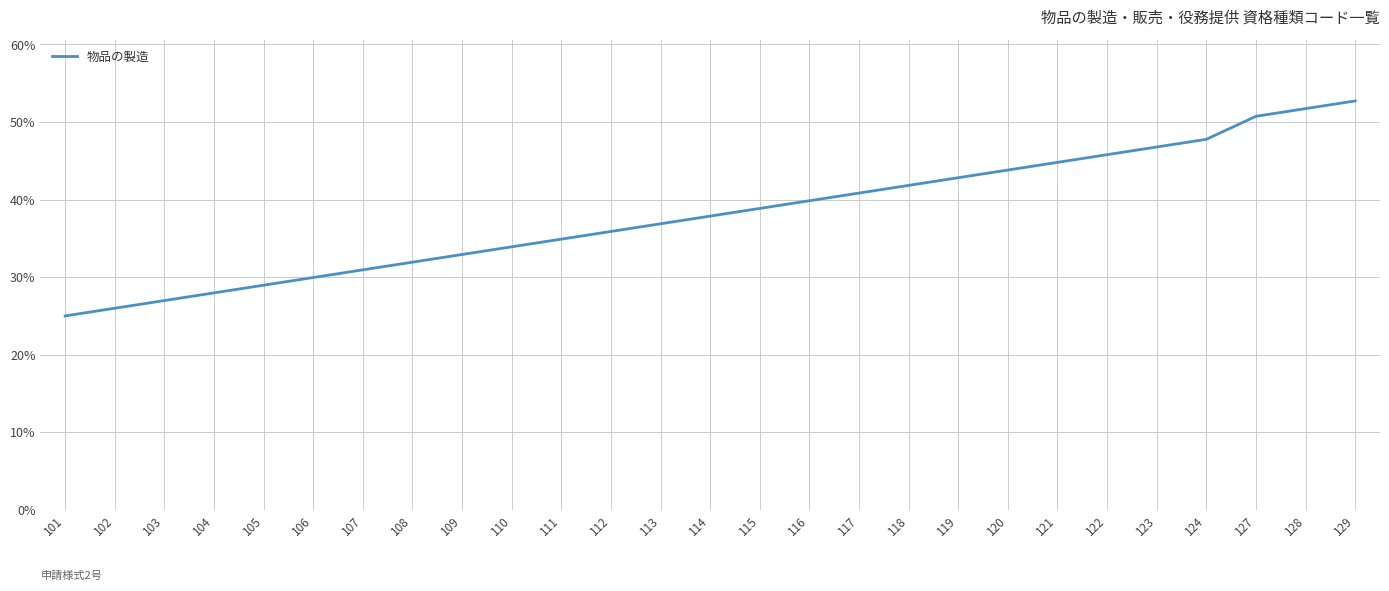

What is the average value?

38.1